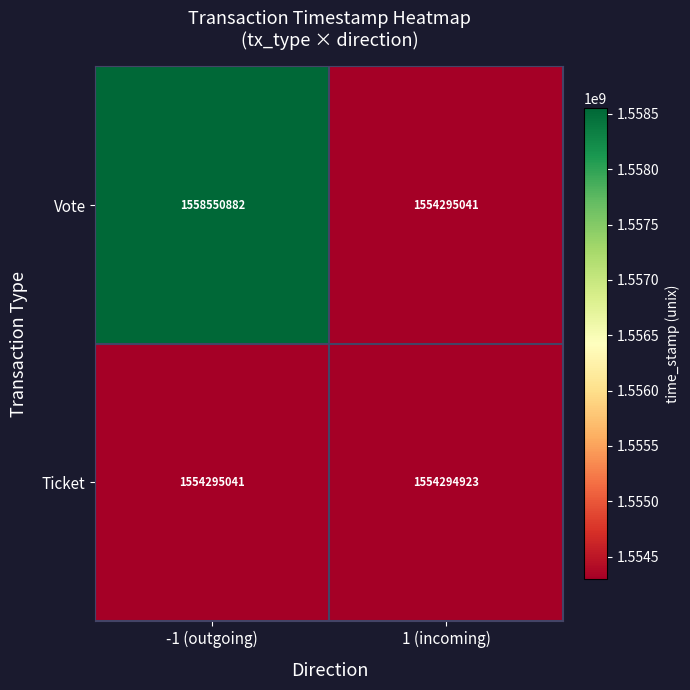

What is the smallest value displayed?

1554294923